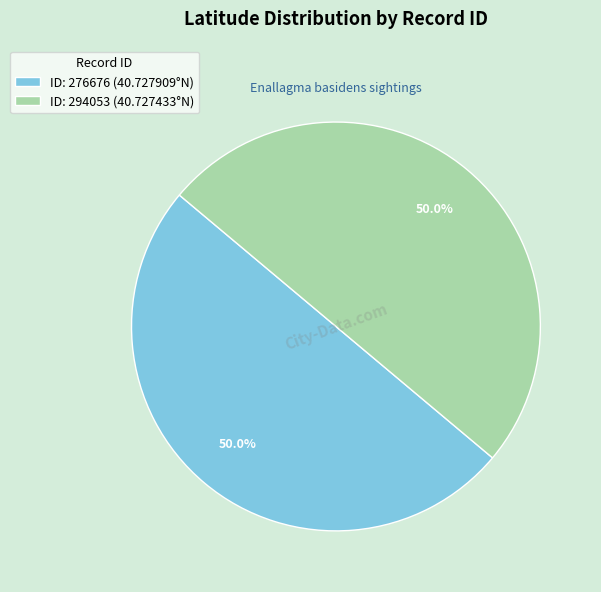

Do ID: 294053 (40.727433°N) and ID: 276676 (40.727909°N) together represent more than half of the pie?

Yes